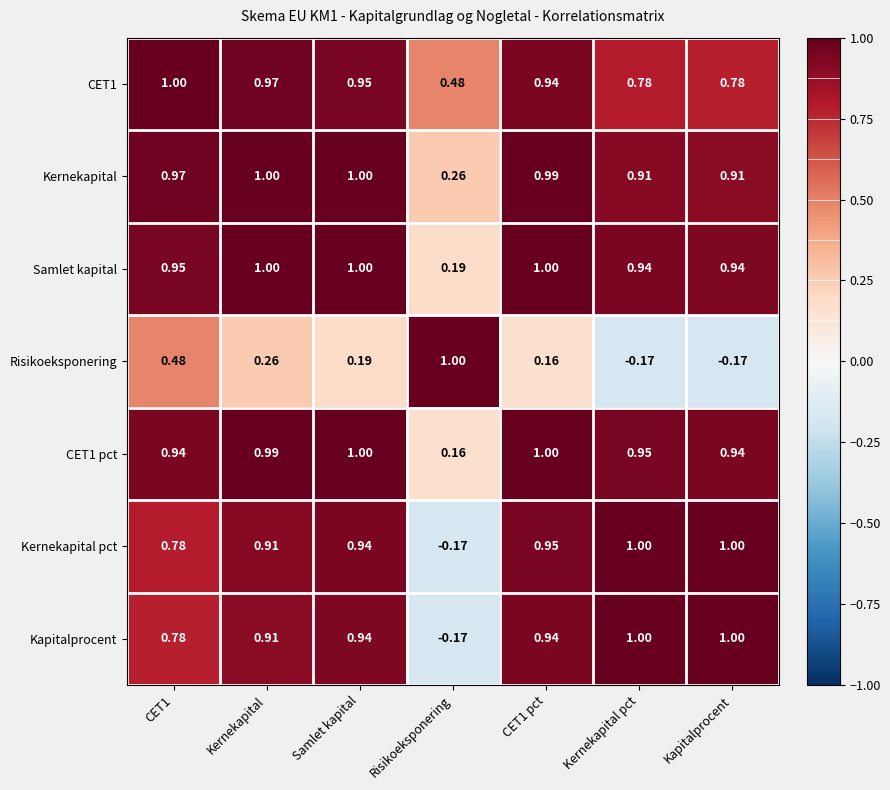

Where is Samlet kapital nearest to the value 0?

Risikoeksponering